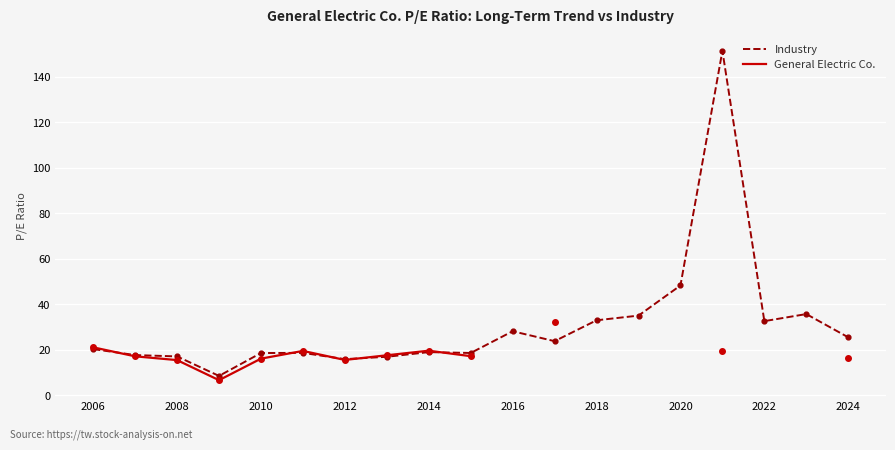

True or false: Industry has a value of 16.9 at 2020.

True